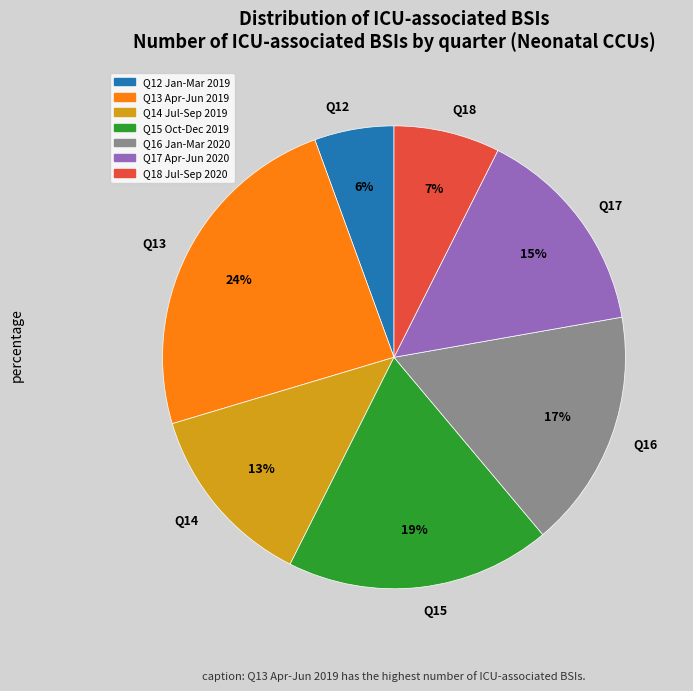

Which category has the smallest portion of the pie?

Q12